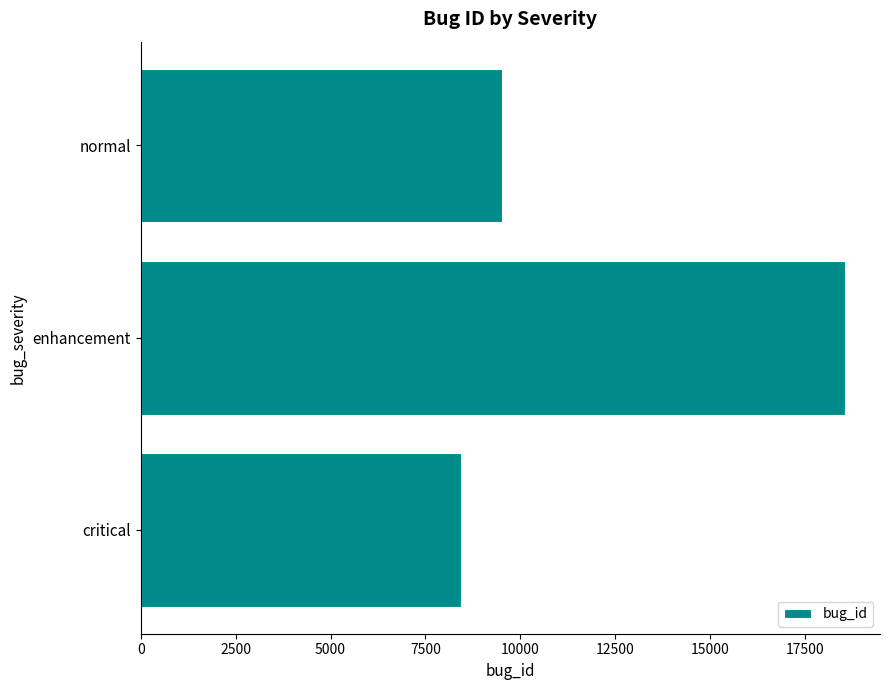

The value at critical is 11366. True or false?

False